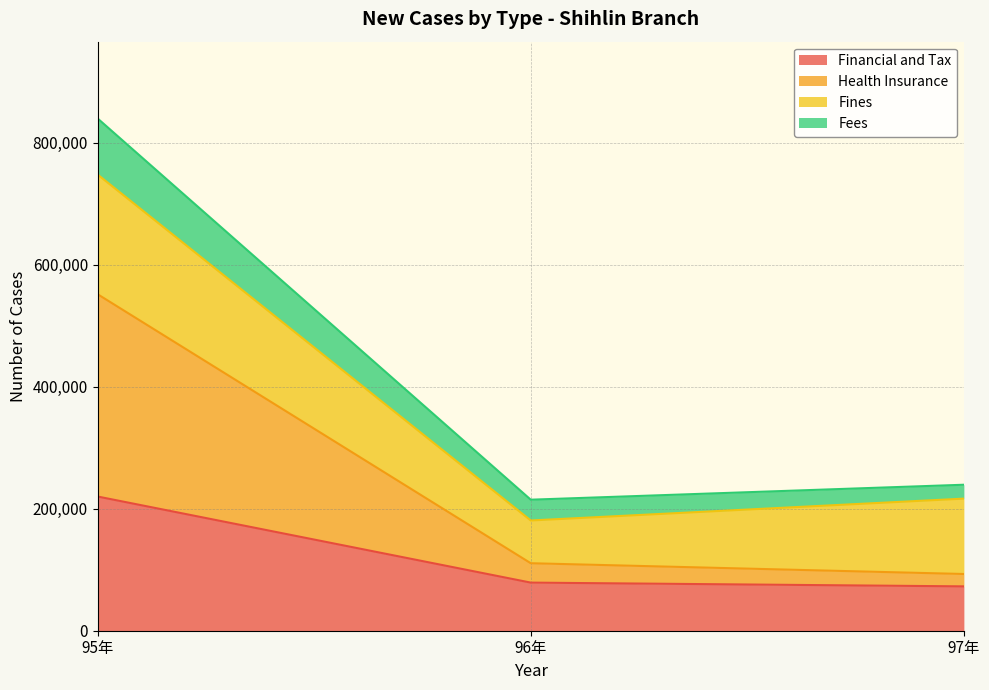

Is it true that Health Insurance equals 110654 at 96年?

True